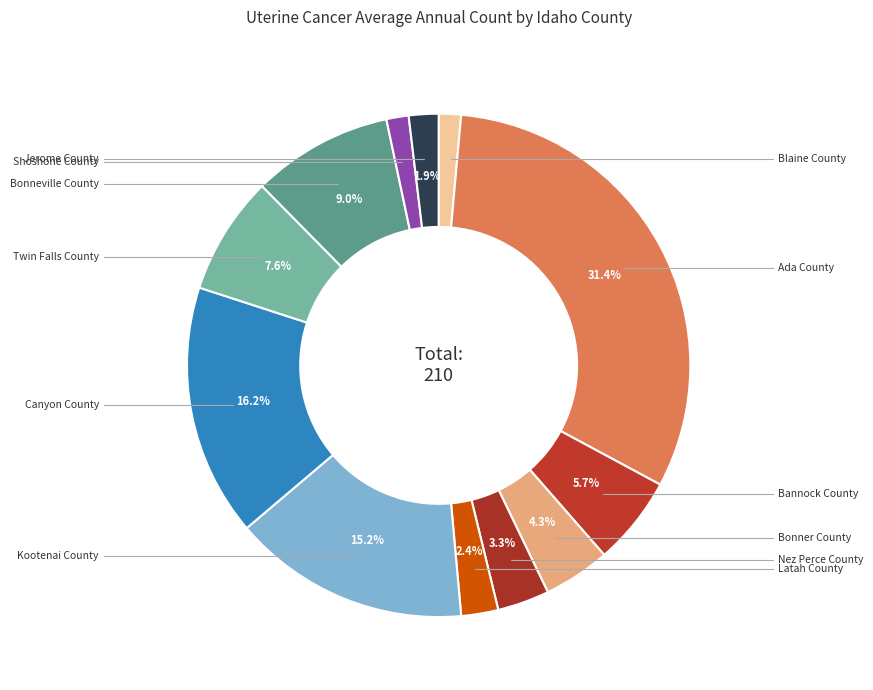

What is the largest slice in the pie chart?

Ada County